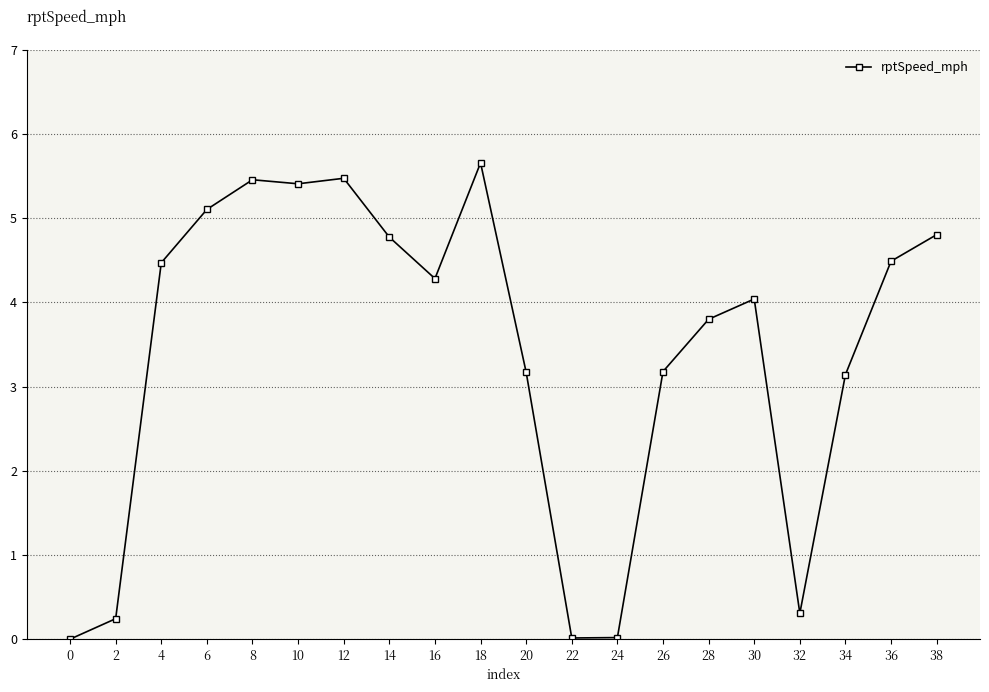

What is the approximate value at 32?

0.3